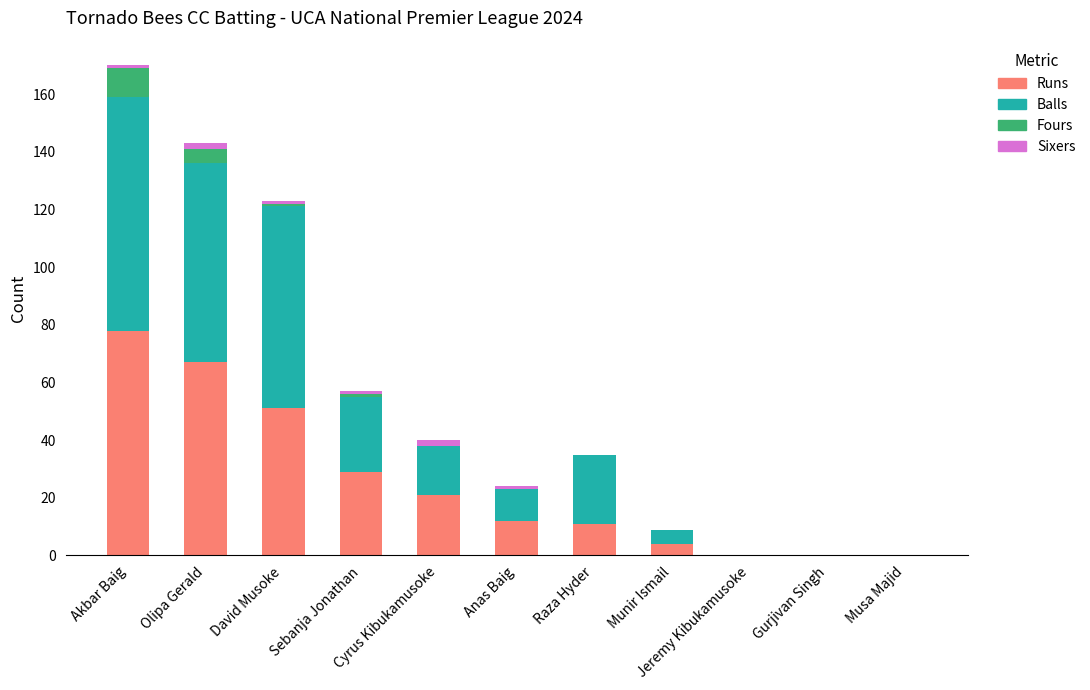

The value of Sixers at David Musoke is 1. True or false?

True